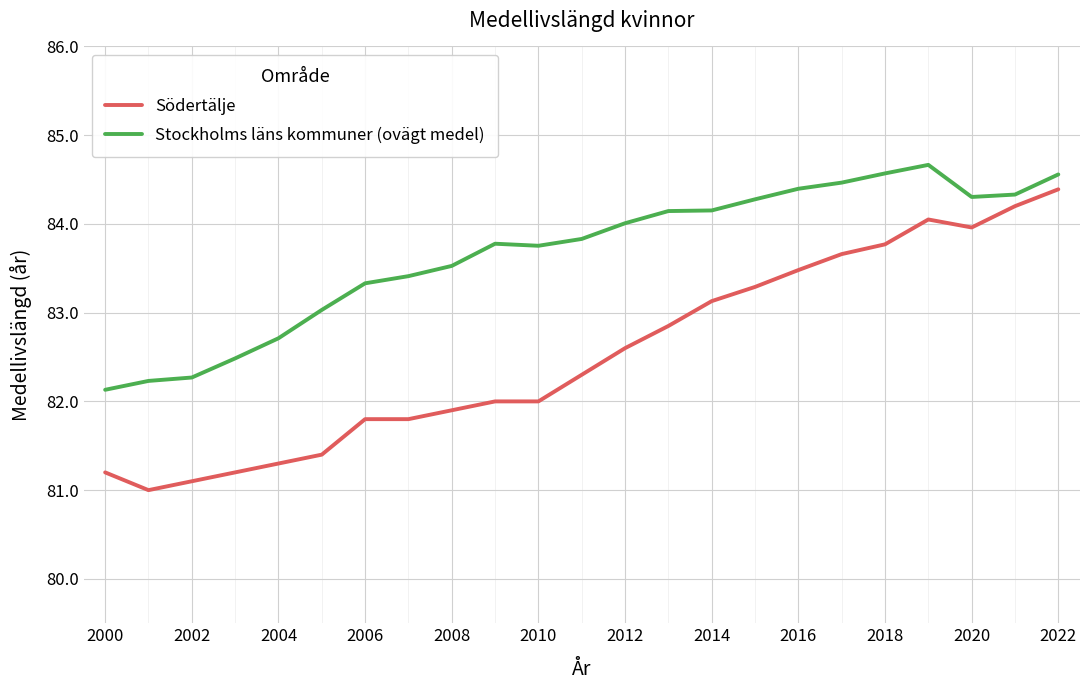

True or false: Stockholms läns kommuner (ovägt medel) and Södertälje cross at least once.

False